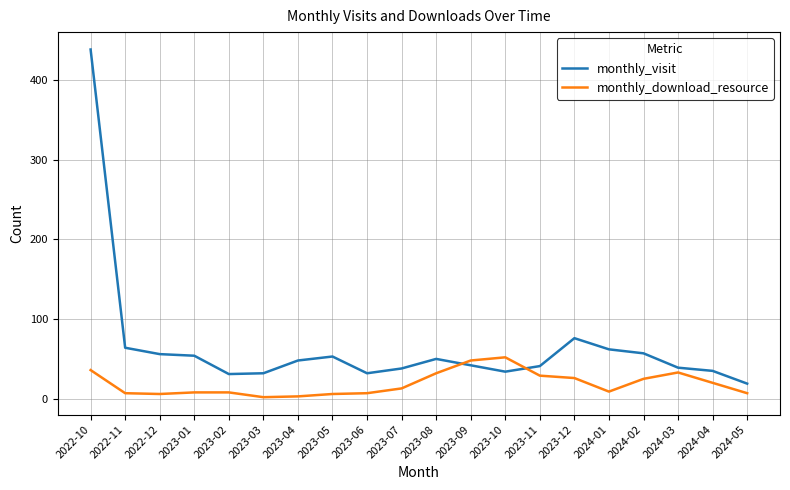

True or false: monthly_download_resource has more than 0 points higher than both neighbors.

True